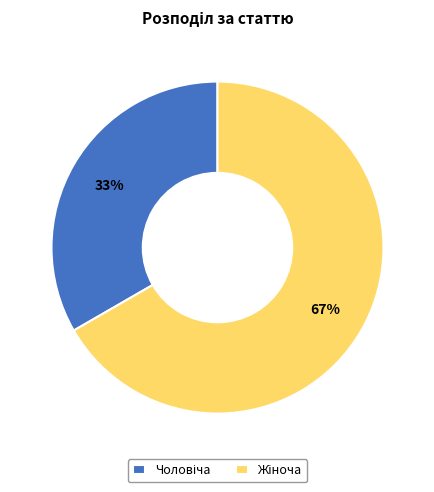

Is there any slice that represents more than half of the pie?

Yes